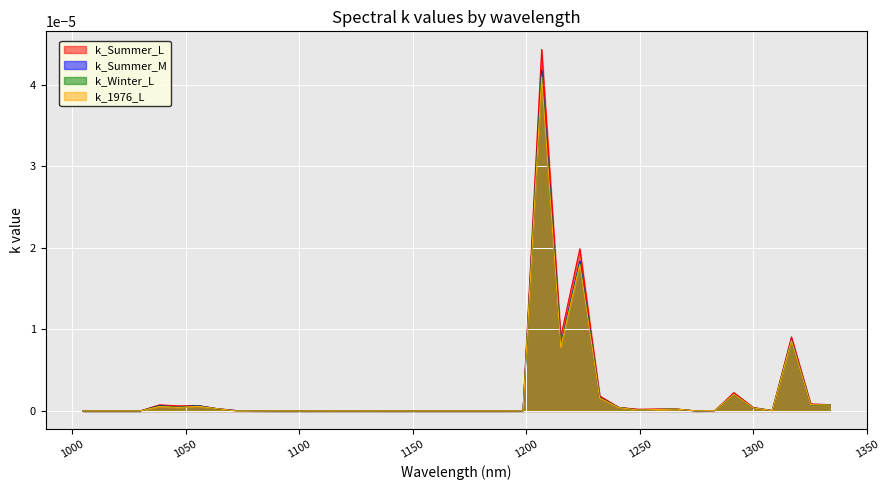

What is the label of the 38th point from the right?

1021.62